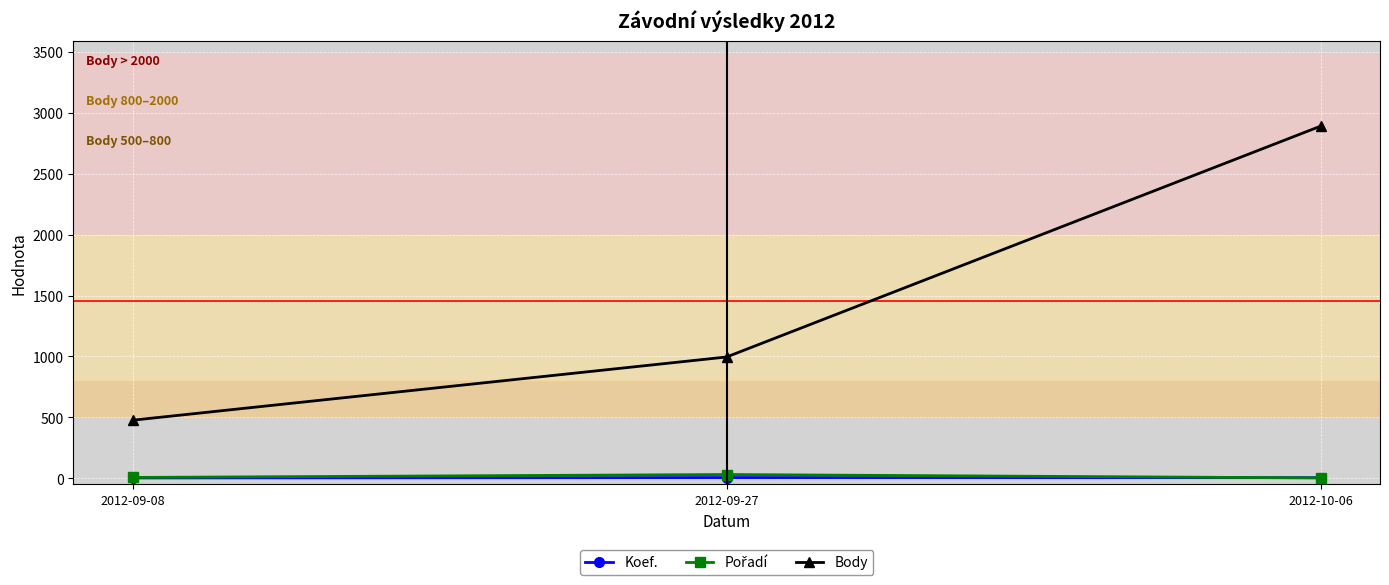

At which category is the sum across all series the highest?

2012-10-06